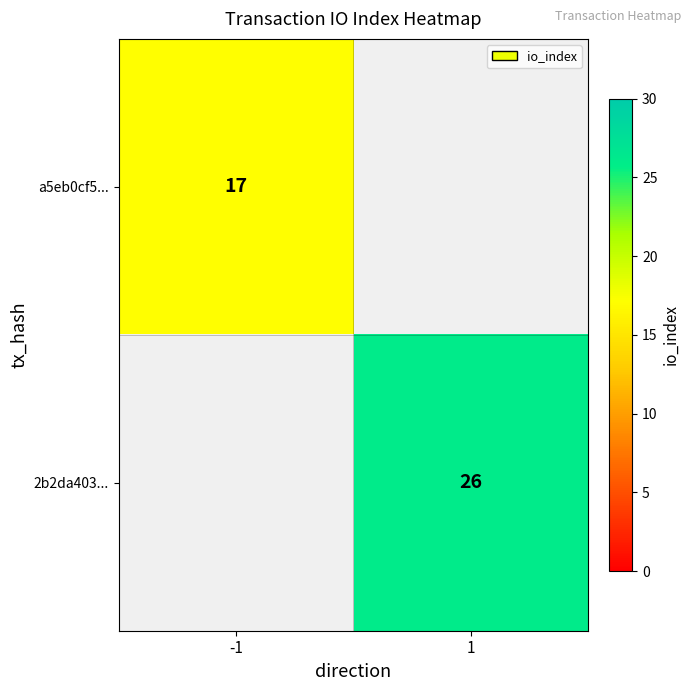

The value of 2b2da403... at 1 is 38. True or false?

False